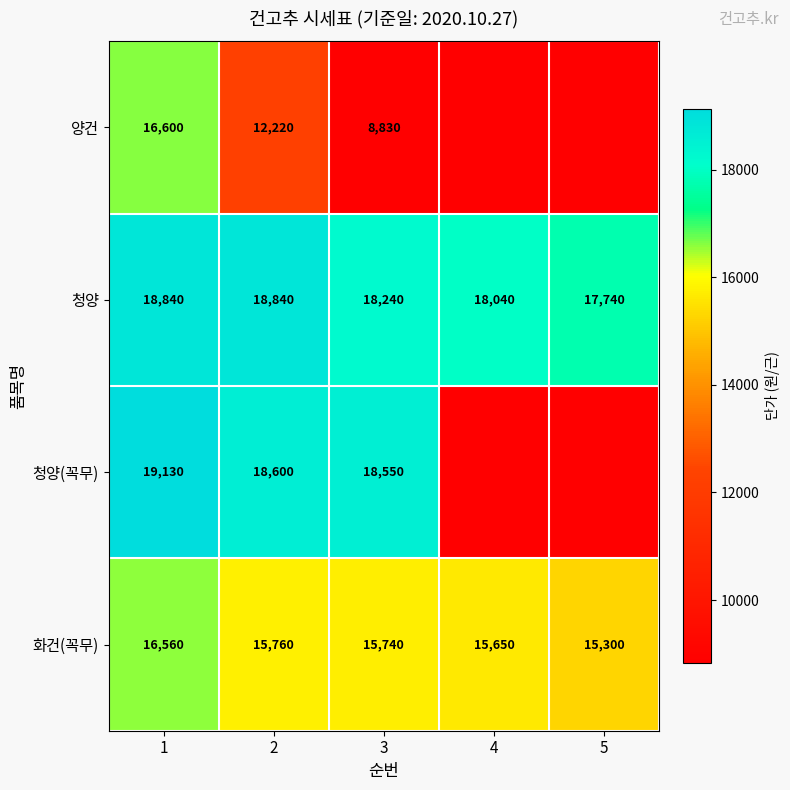

Rank the categories by 화건(꼭무) value from highest to lowest.

1, 2, 3, 4, 5